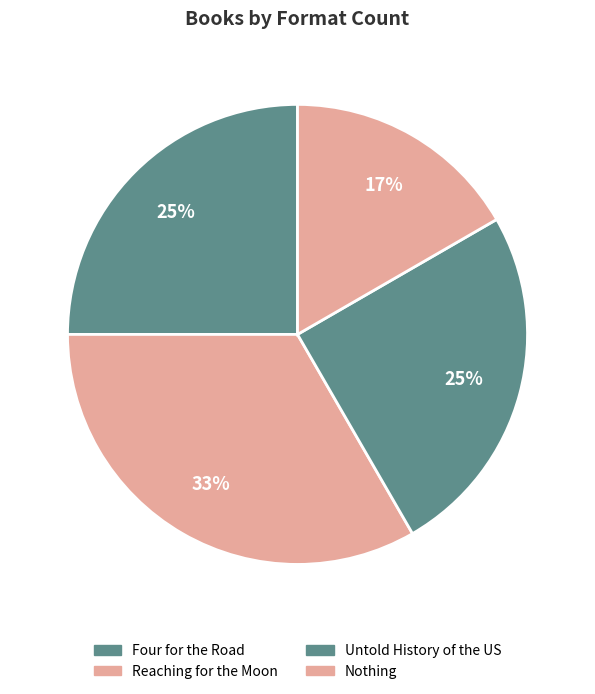

How many slices are in this pie chart?

4